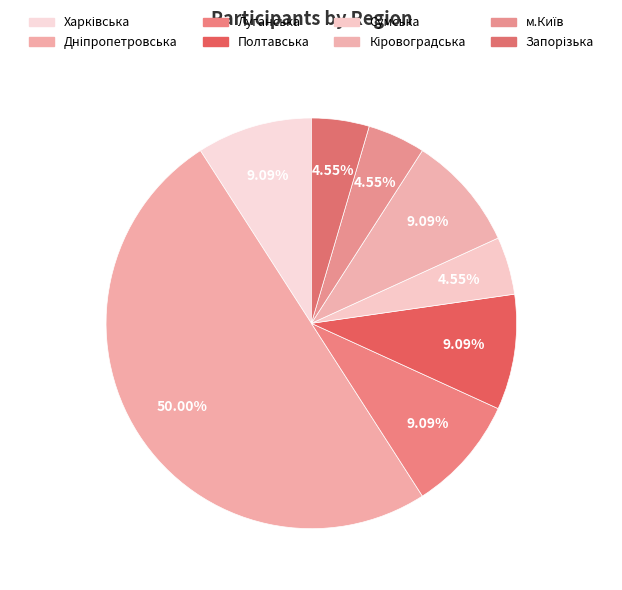

Is there any slice that represents more than half of the pie?

No